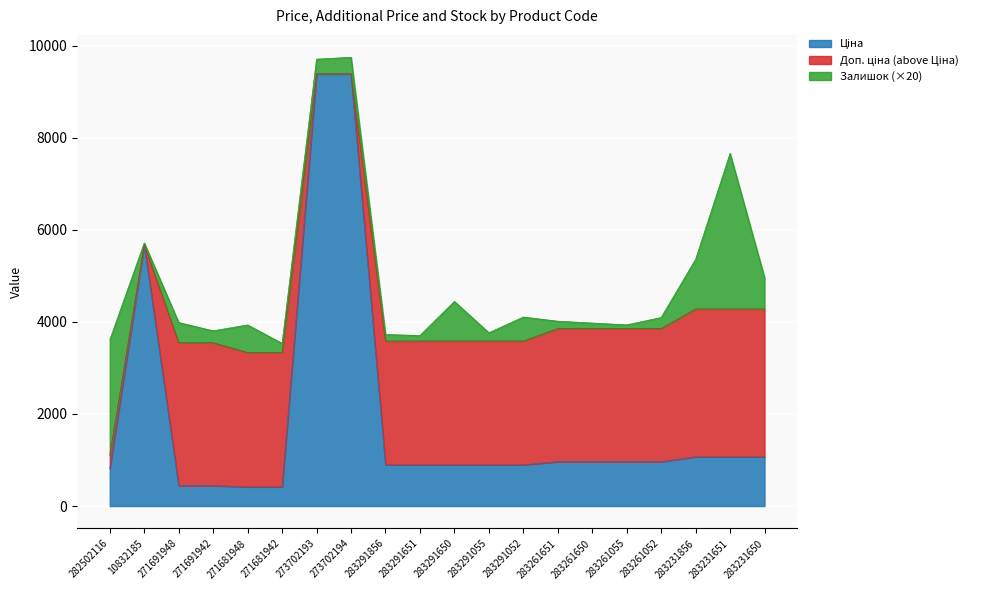

What is the difference between the maximum and minimum values in the Доп. ціна series?

8274.8